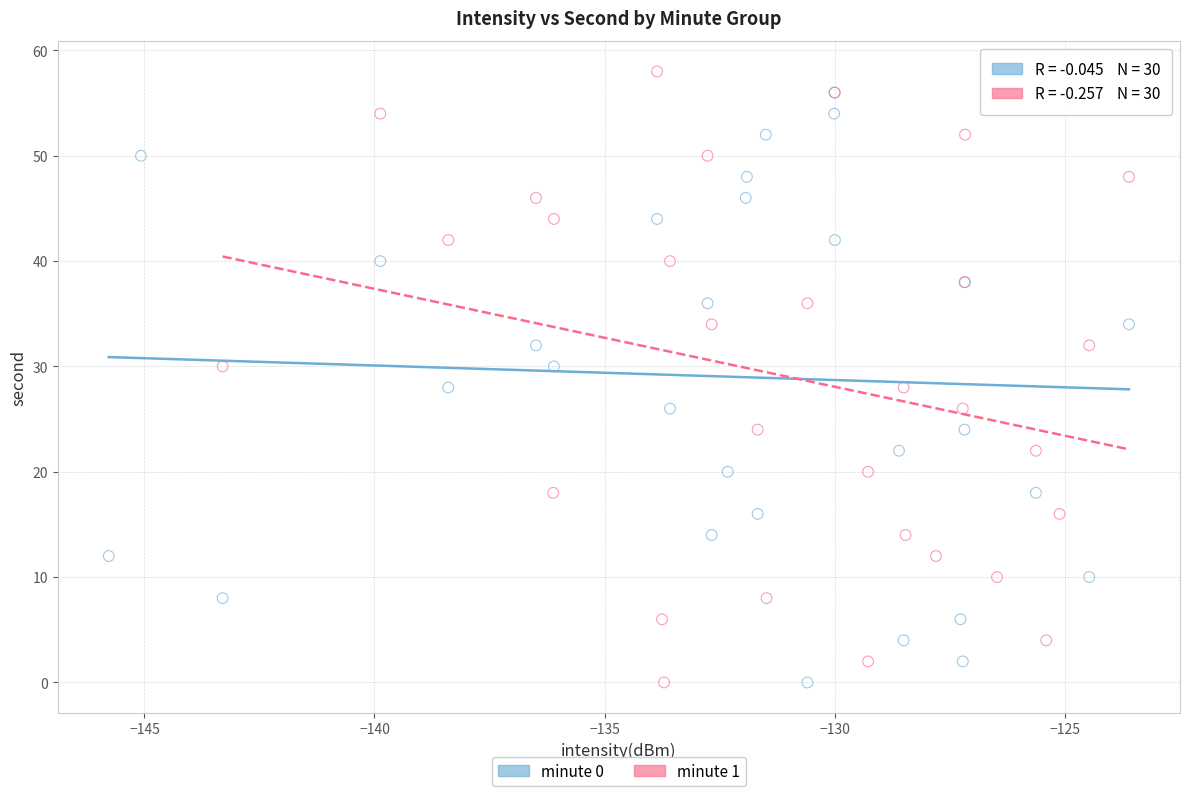

What are all the series names shown in the legend?

minute 0, minute 1